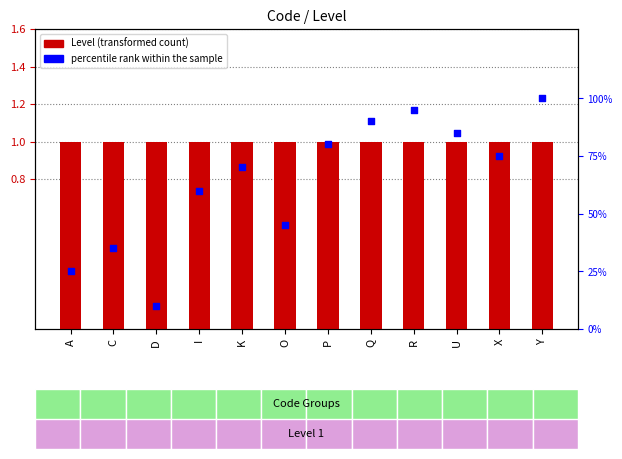

What are all the series names shown in the legend?

Level, percentile rank within the sample